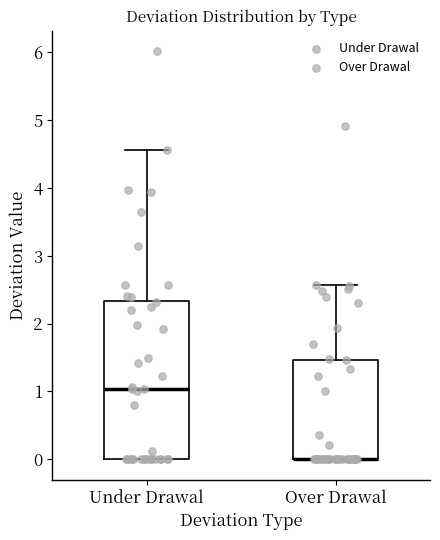

Reading left to right, read every box against the y-axis: the position of its median line, the range the box covers, and the ends of its whiskers. The values are not printed on the chart, so give them approximately, as read against the axis.

Under Drawal: median 1.0, box 0.0 to 2.3, whiskers 0.0 to 4.6
Over Drawal: median 0.0 (drawn on the box's lower edge), box 0.0 to 1.5, whiskers 0.0 to 2.6